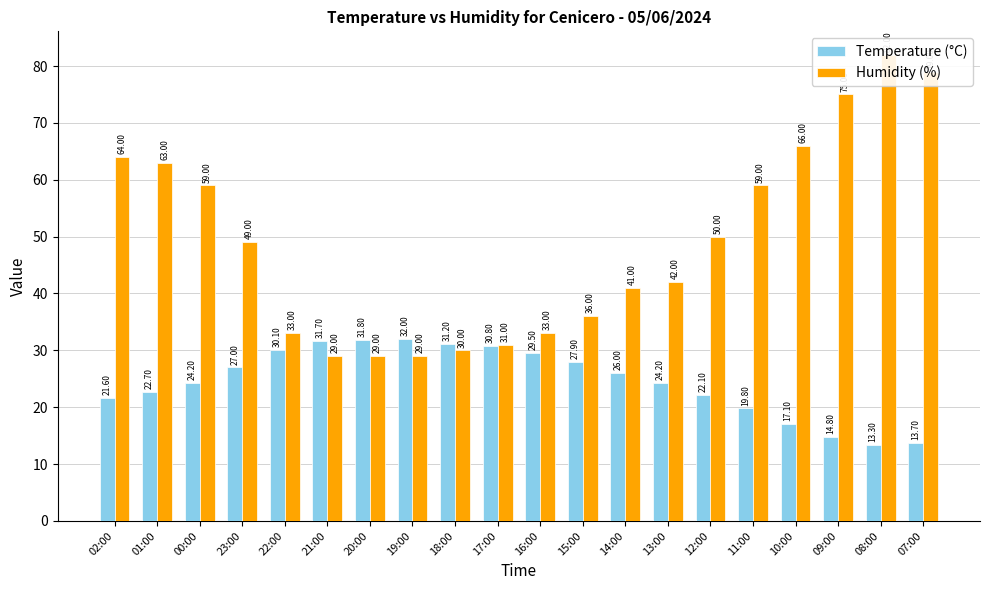

At which label does Humidity (%) reach its minimum?

21:00